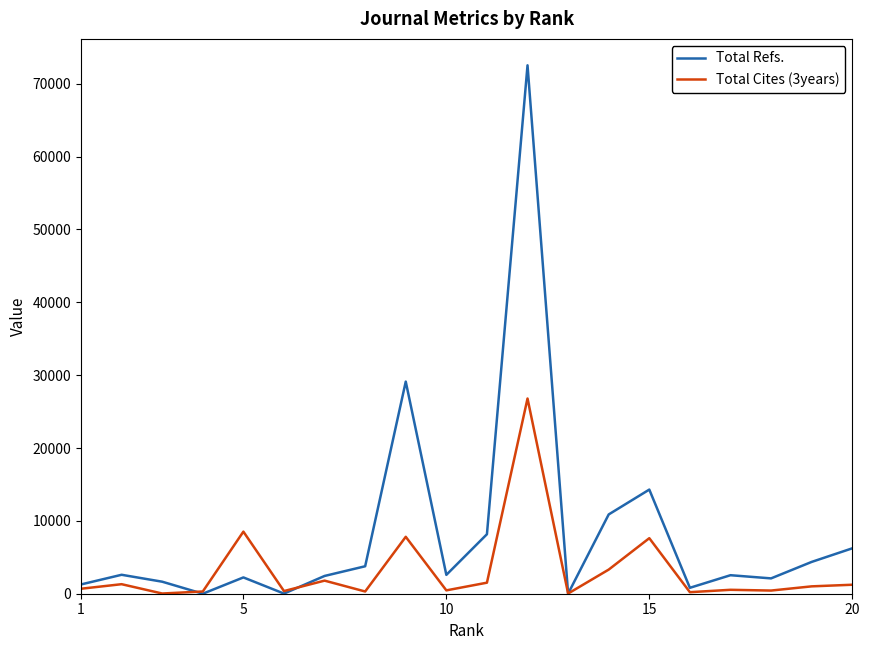

In Total Refs., how many points are lower than both neighbors (excluding endpoints)?

6